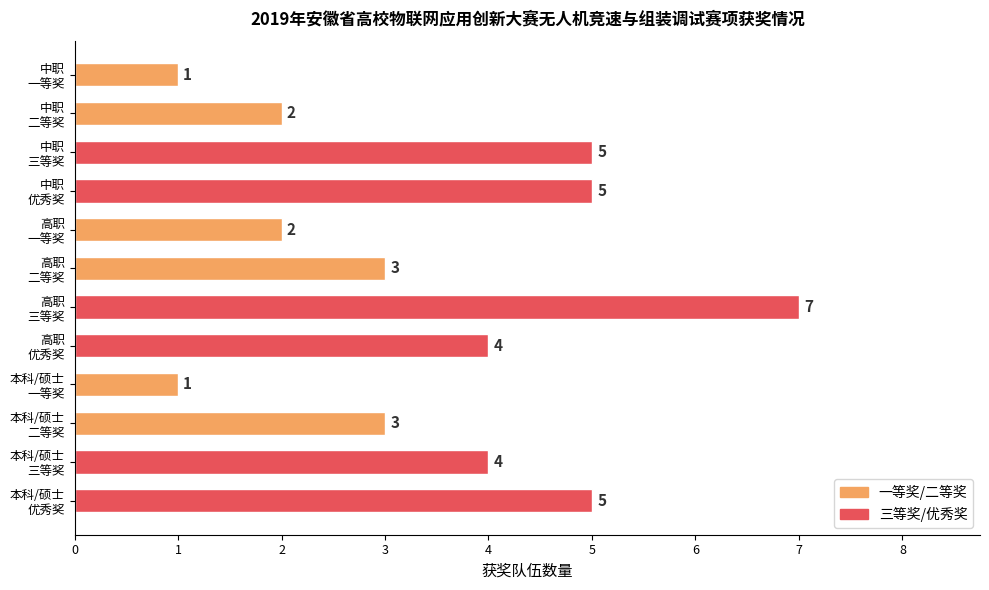

What is the maximum value shown in the chart?

7